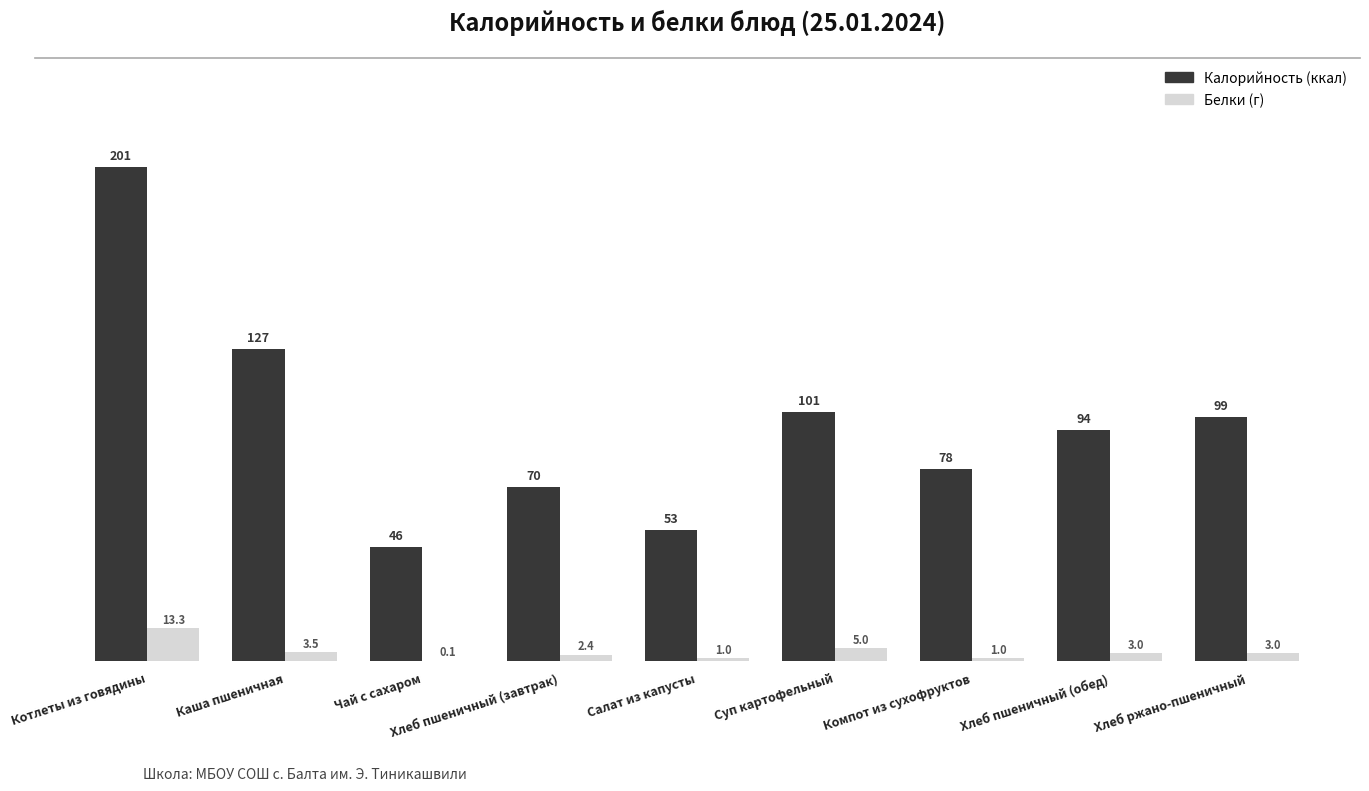

At which category does the chart reach its peak across all series?

Котлеты из говядины